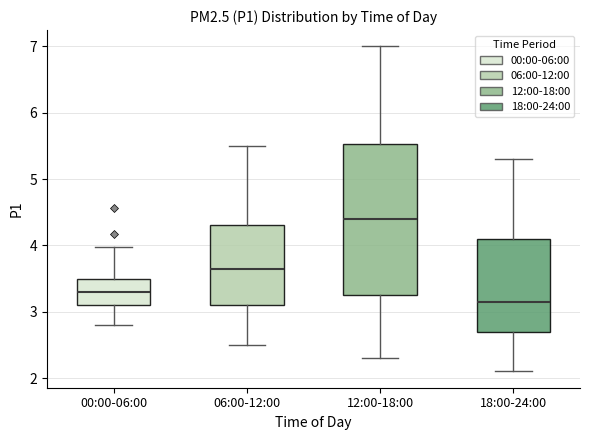

Reading left to right, transcribe this box plot: for each box, give where its median line is, the range the box spans, and where its two whiskers end, as read against the y-axis. The values are not printed on the chart, so give them approximately, as read against the axis.

00:00-06:00: median 3.3, box 3.1 to 3.5, whiskers 2.8 to 4.0
06:00-12:00: median 3.7, box 3.1 to 4.3, whiskers 2.5 to 5.5
12:00-18:00: median 4.4, box 3.3 to 5.5, whiskers 2.3 to 7.0
18:00-24:00: median 3.2, box 2.7 to 4.1, whiskers 2.1 to 5.3